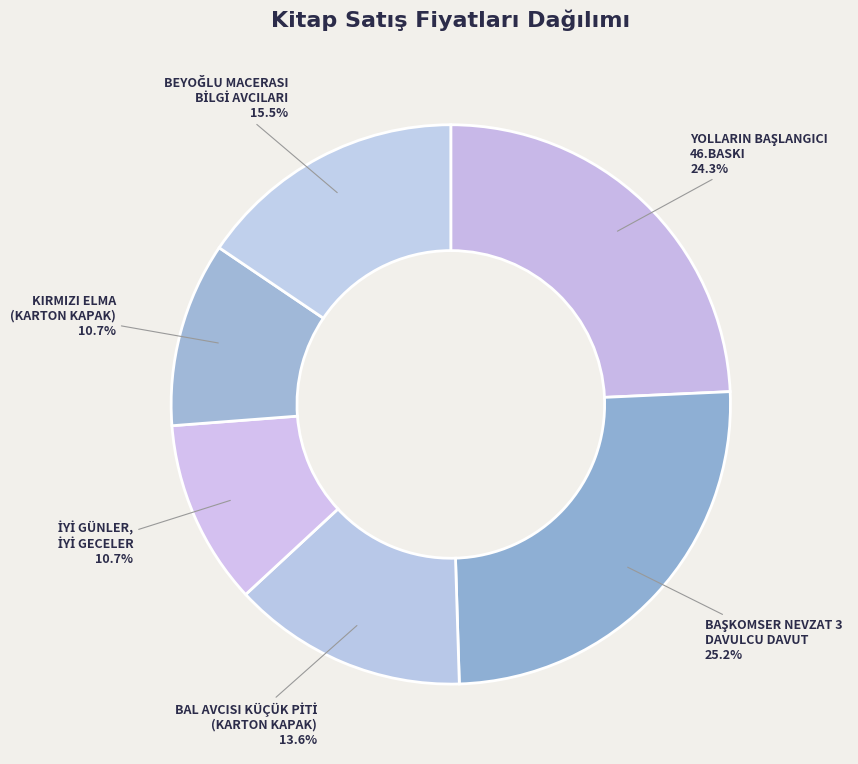

Does any single category account for the majority?

No